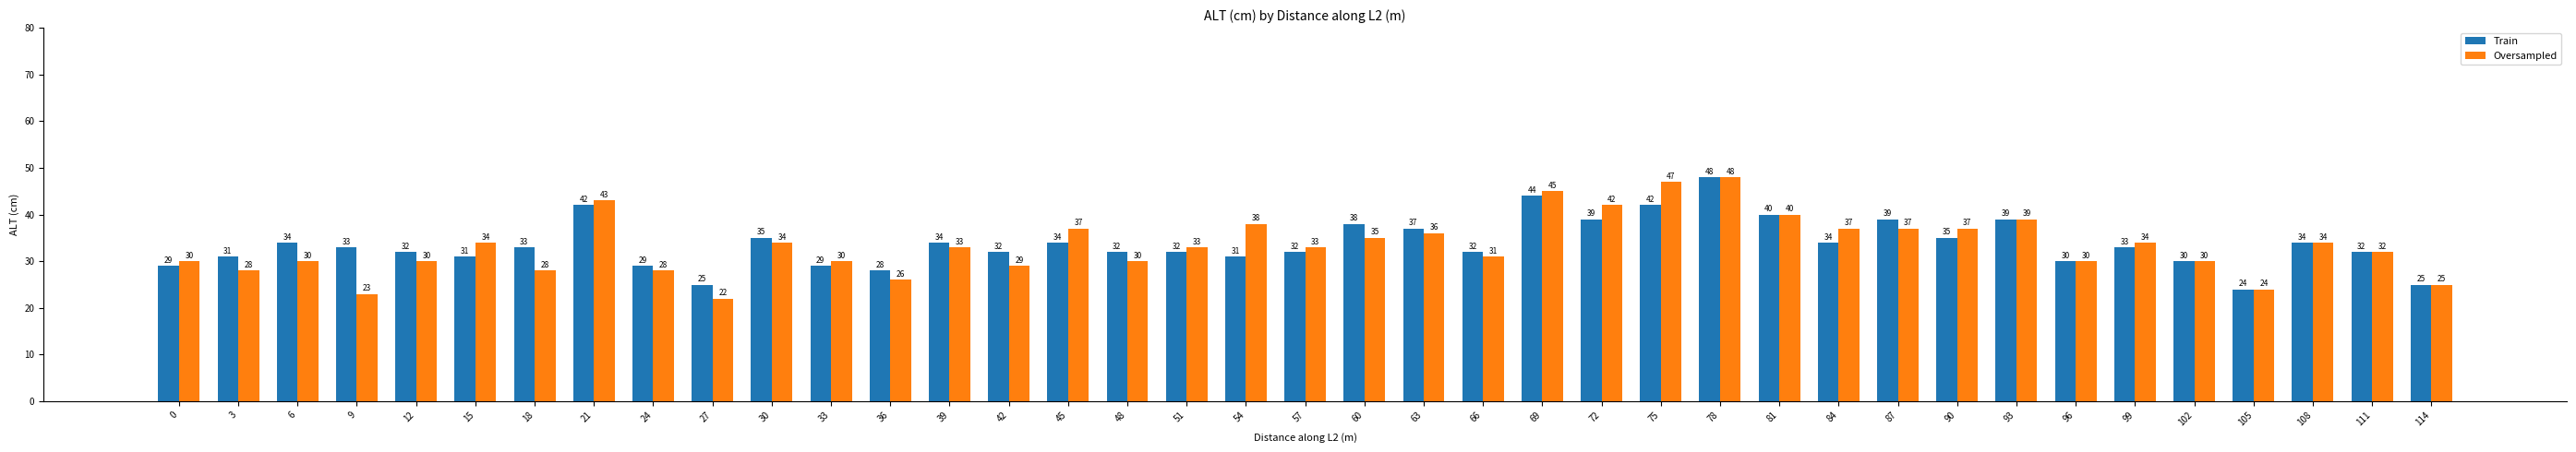

What is the smallest value displayed?

22